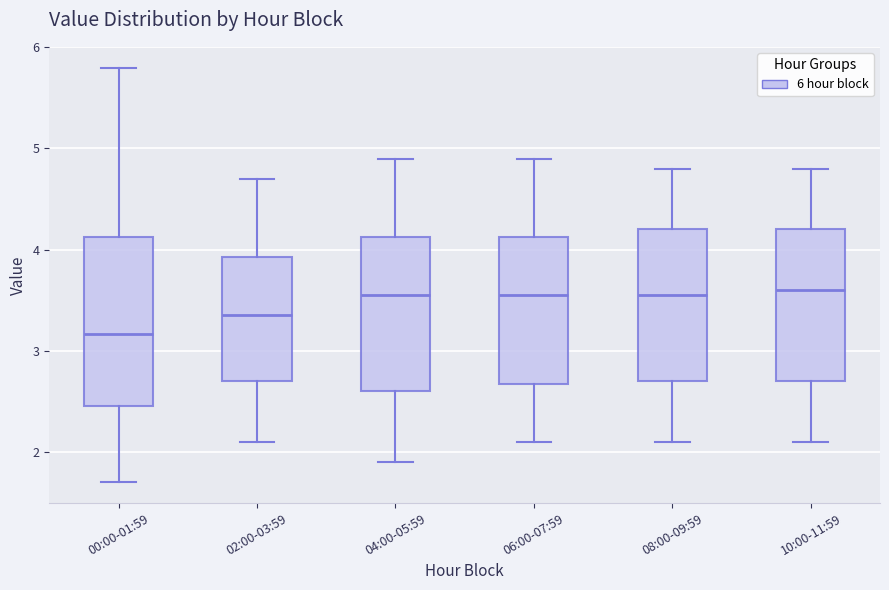

Reading left to right, transcribe this box plot: for each box, give where its median line is, the range the box spans, and where its two whiskers end, as read against the y-axis. The values are not printed on the chart, so give them approximately, as read against the axis.

00:00-01:59: median 3.2, box 2.5 to 4.1, whiskers 1.7 to 5.8
02:00-03:59: median 3.4, box 2.7 to 3.9, whiskers 2.1 to 4.7
04:00-05:59: median 3.6, box 2.6 to 4.1, whiskers 1.9 to 4.9
06:00-07:59: median 3.6, box 2.7 to 4.1, whiskers 2.1 to 4.9
08:00-09:59: median 3.6, box 2.7 to 4.2, whiskers 2.1 to 4.8
10:00-11:59: median 3.6, box 2.7 to 4.2, whiskers 2.1 to 4.8